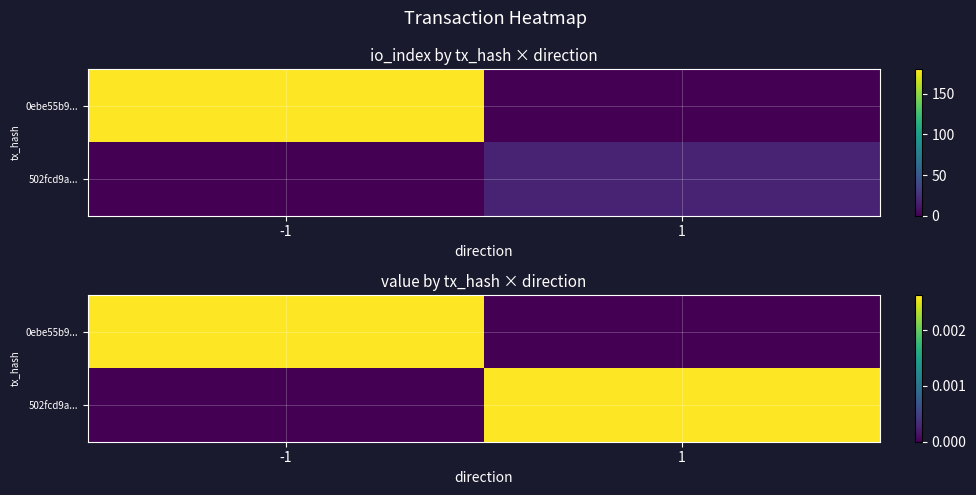

Rank the series by their maximum value, from lowest to highest.

0ebe55b9..., 502fcd9a...